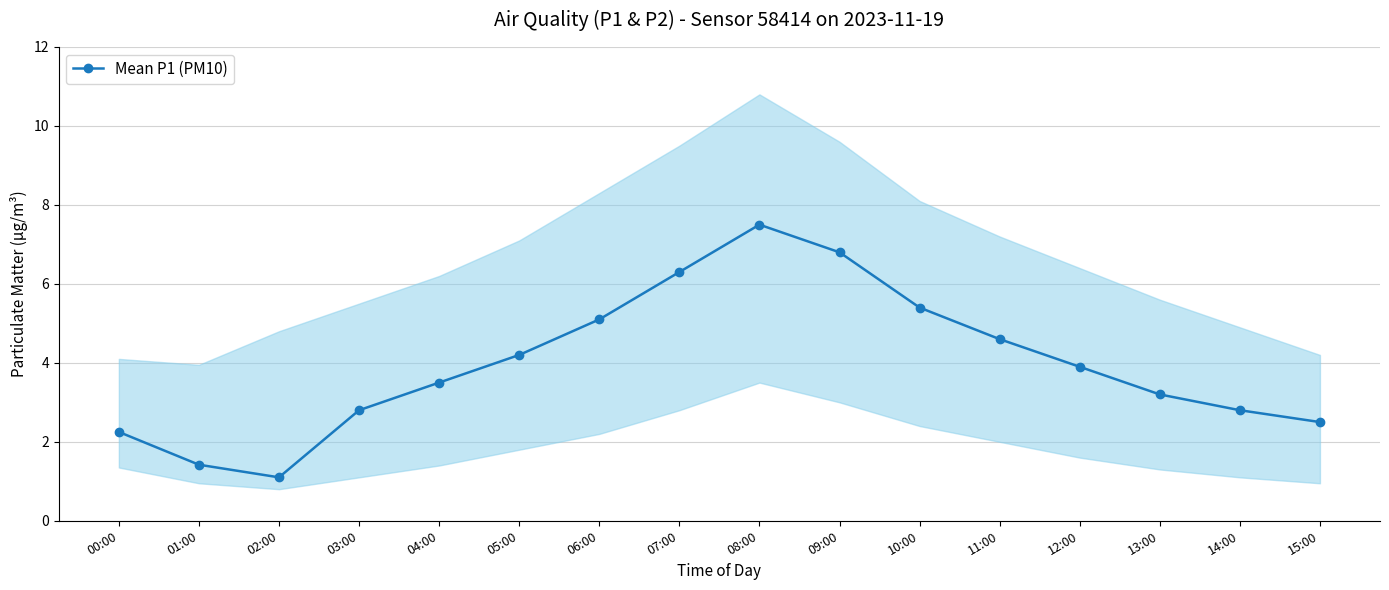

What is the difference between the values at 01:00 and 02:00?

0.3